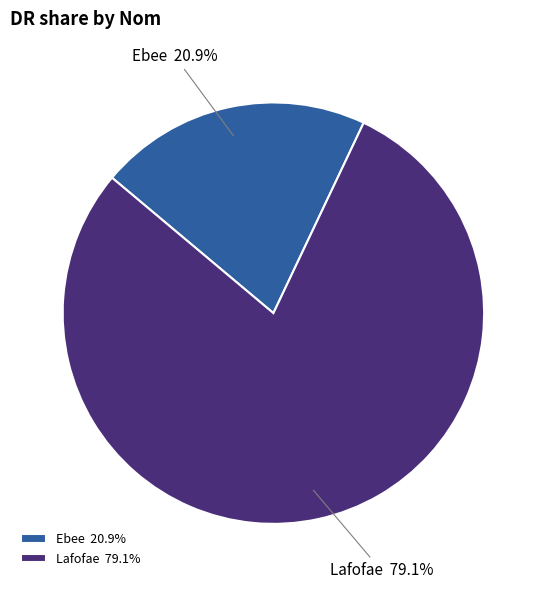

What percentage is the Lafofae slice, to the nearest percent?

79%